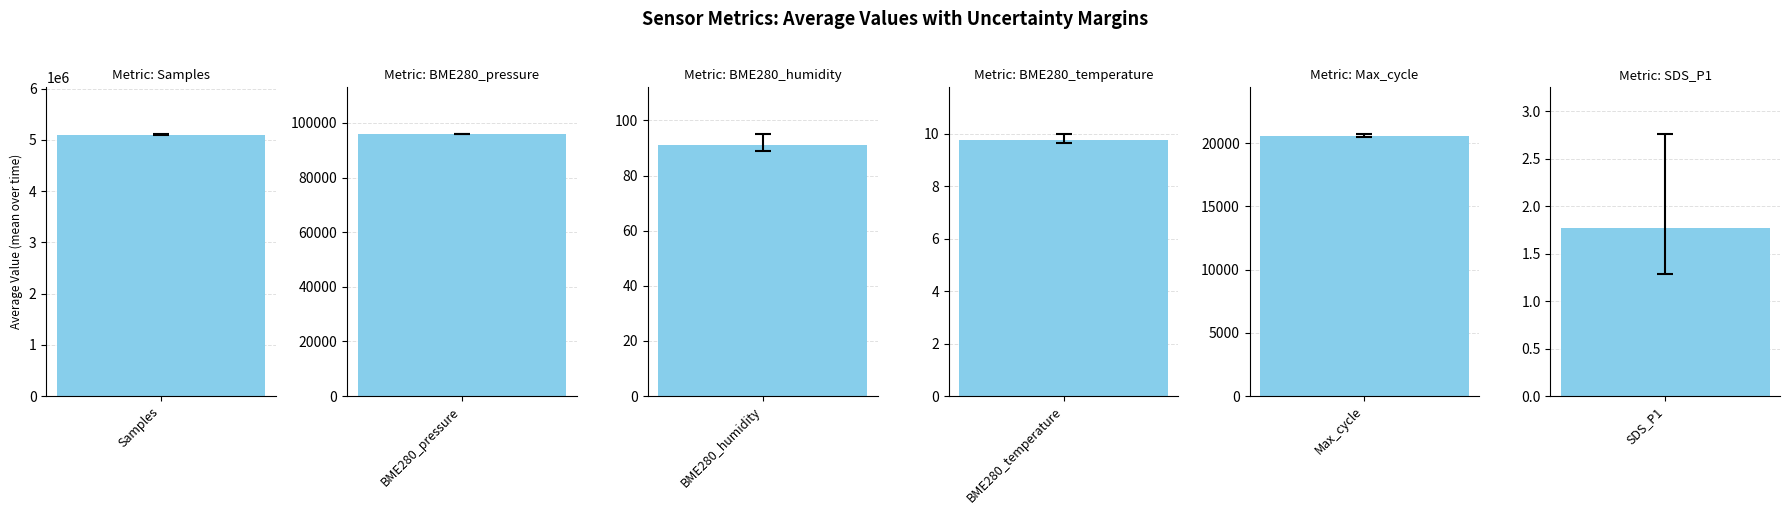

Rank the series by their maximum value, from lowest to highest.

SDS_P1, BME280_temperature, BME280_humidity, Max_cycle, BME280_pressure, Samples